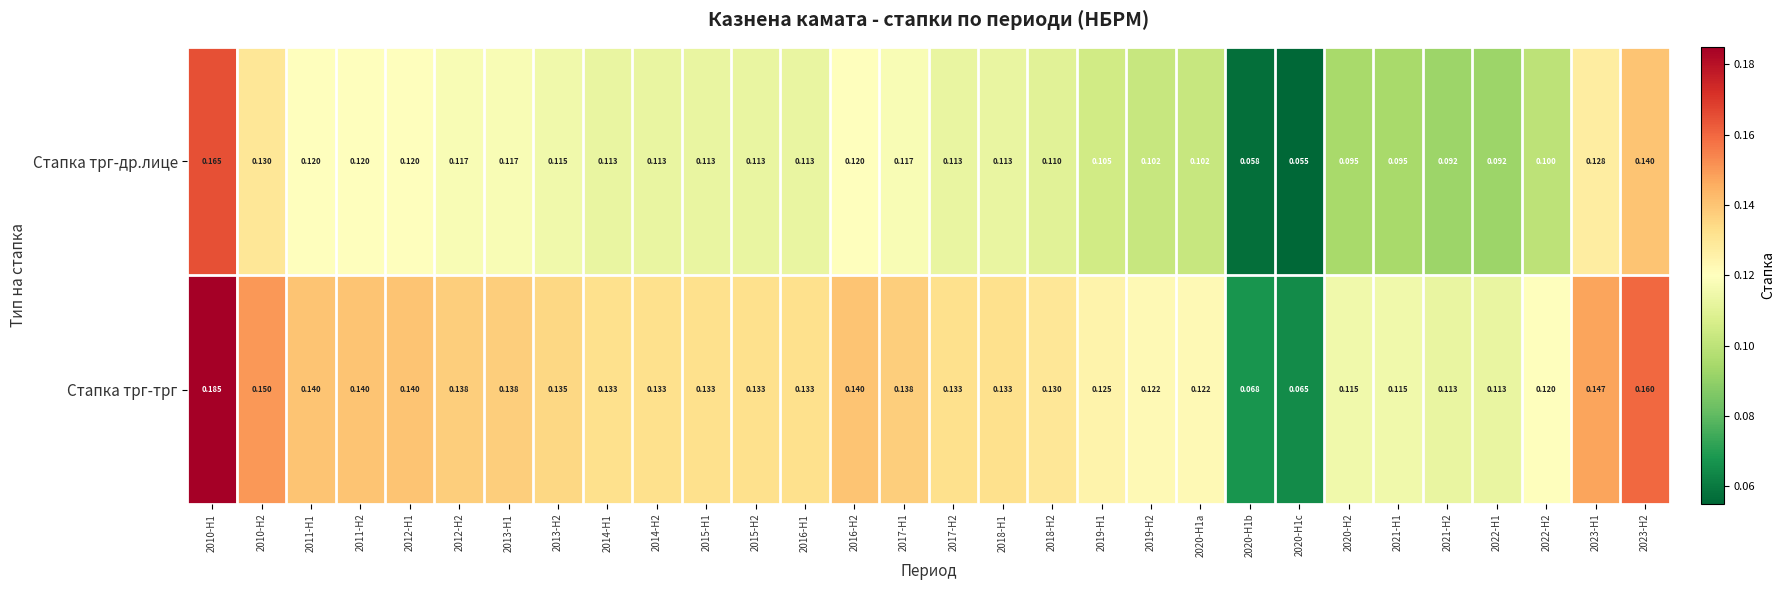

Rank the series by their maximum value, from lowest to highest.

Стапка трг-др.лице, Стапка трг-трг